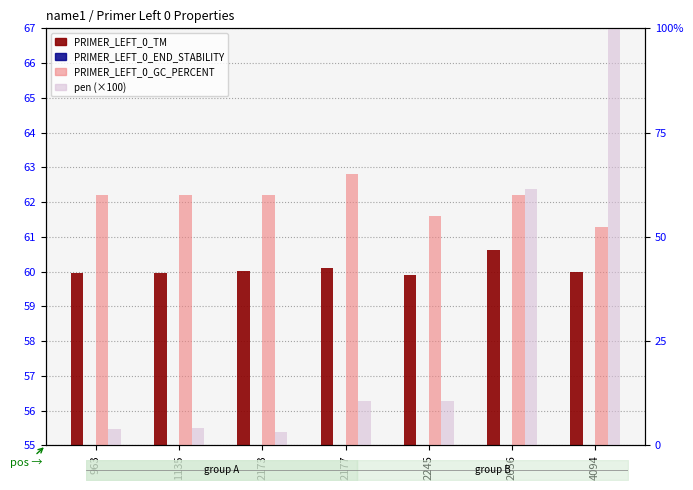

How many bars are there in each group?

4